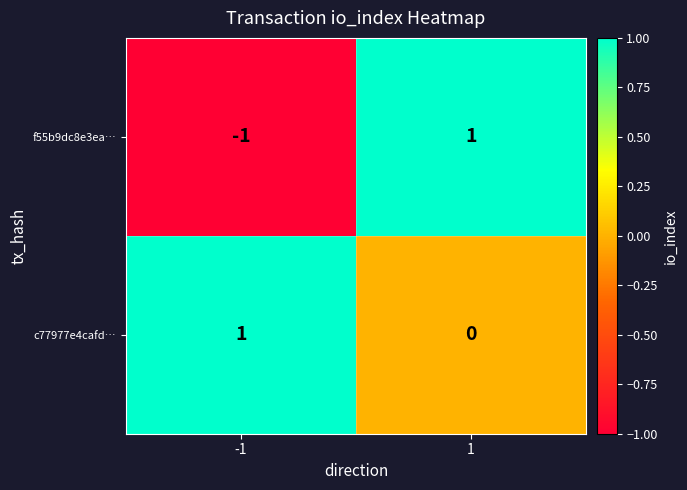

Which series has the largest total across all categories?

c77977e4cafd…